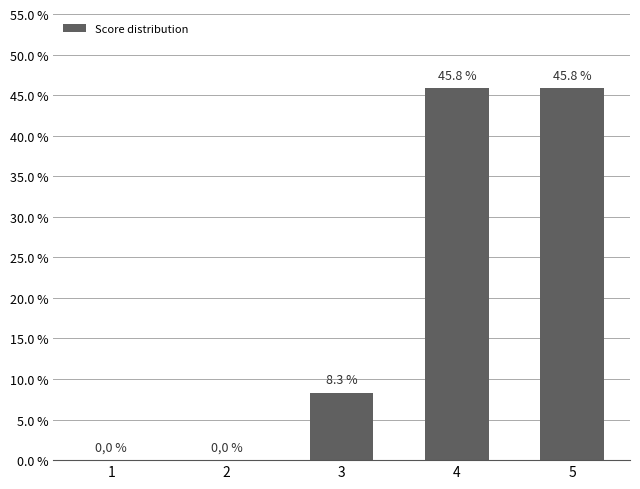

What is the value of the 4th bar from the left?

0.5